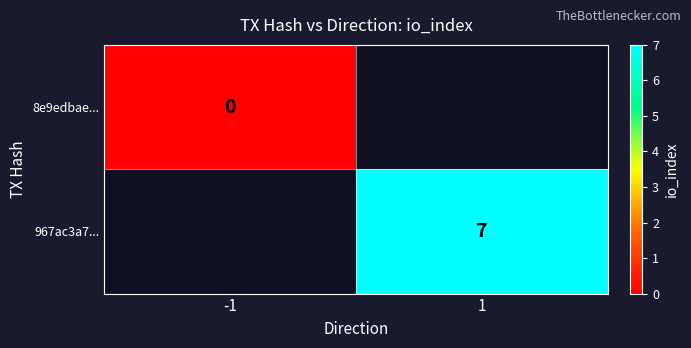

The value of 967ac3a7... at 1 is 3. True or false?

False